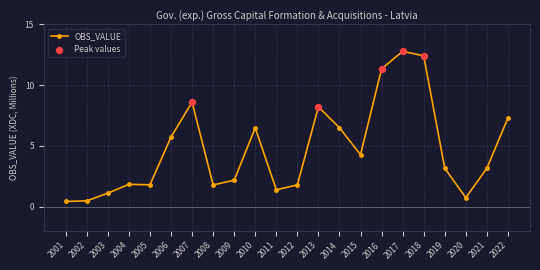

Which has a higher value, 2017 or 2018?

2017